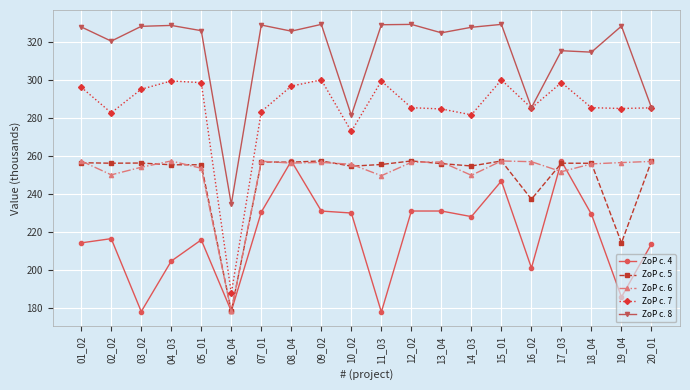

Which series has the largest total across all categories?

ZoP c. 8